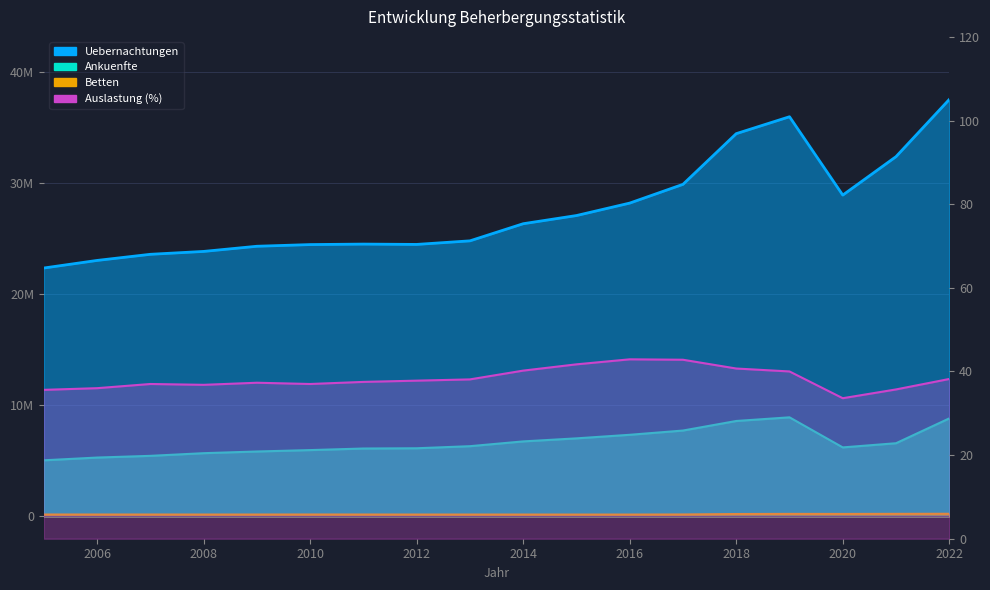

What is the spread (max minus min) of values at 2020?

28924287.4